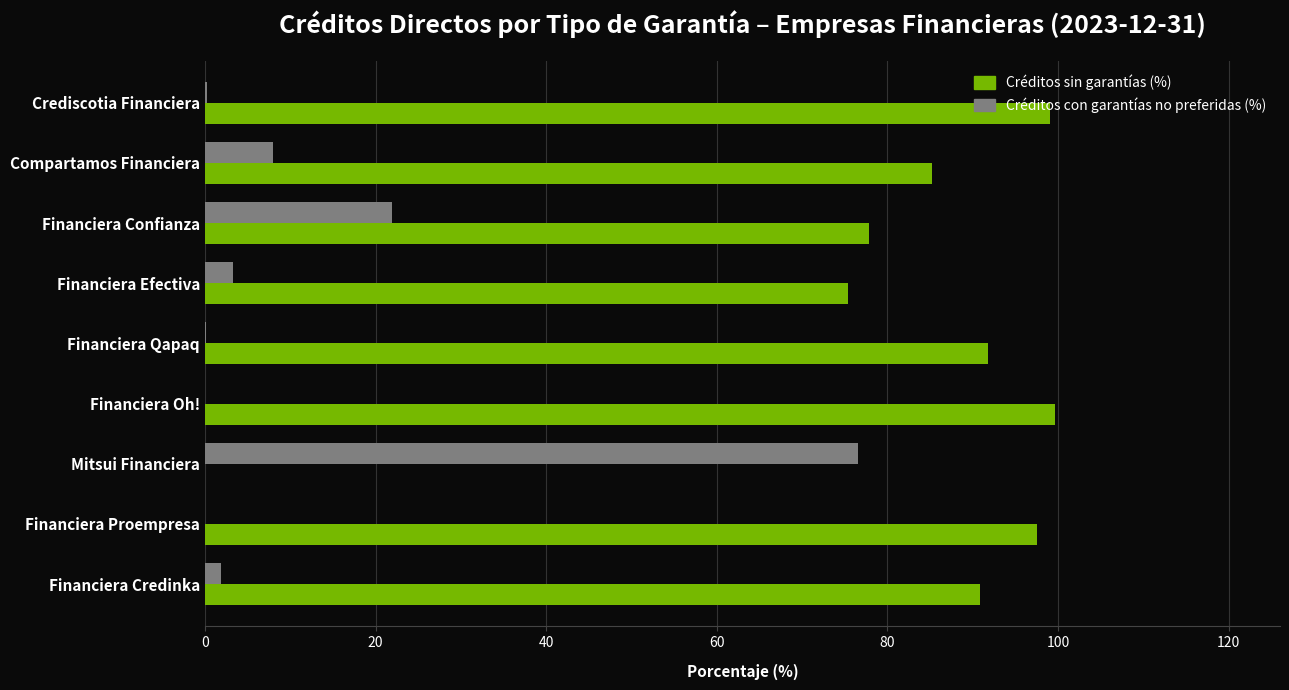

Which series has the largest total across all categories?

Créditos sin garantías (%)